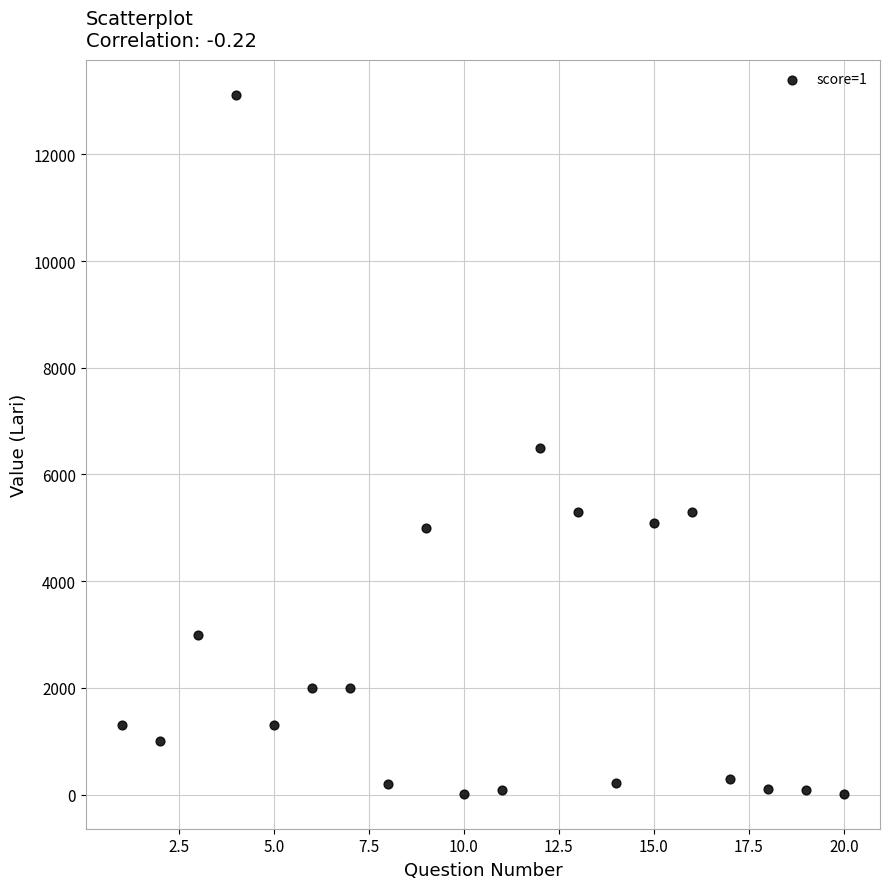

What is the range of X values (max minus min)?

19